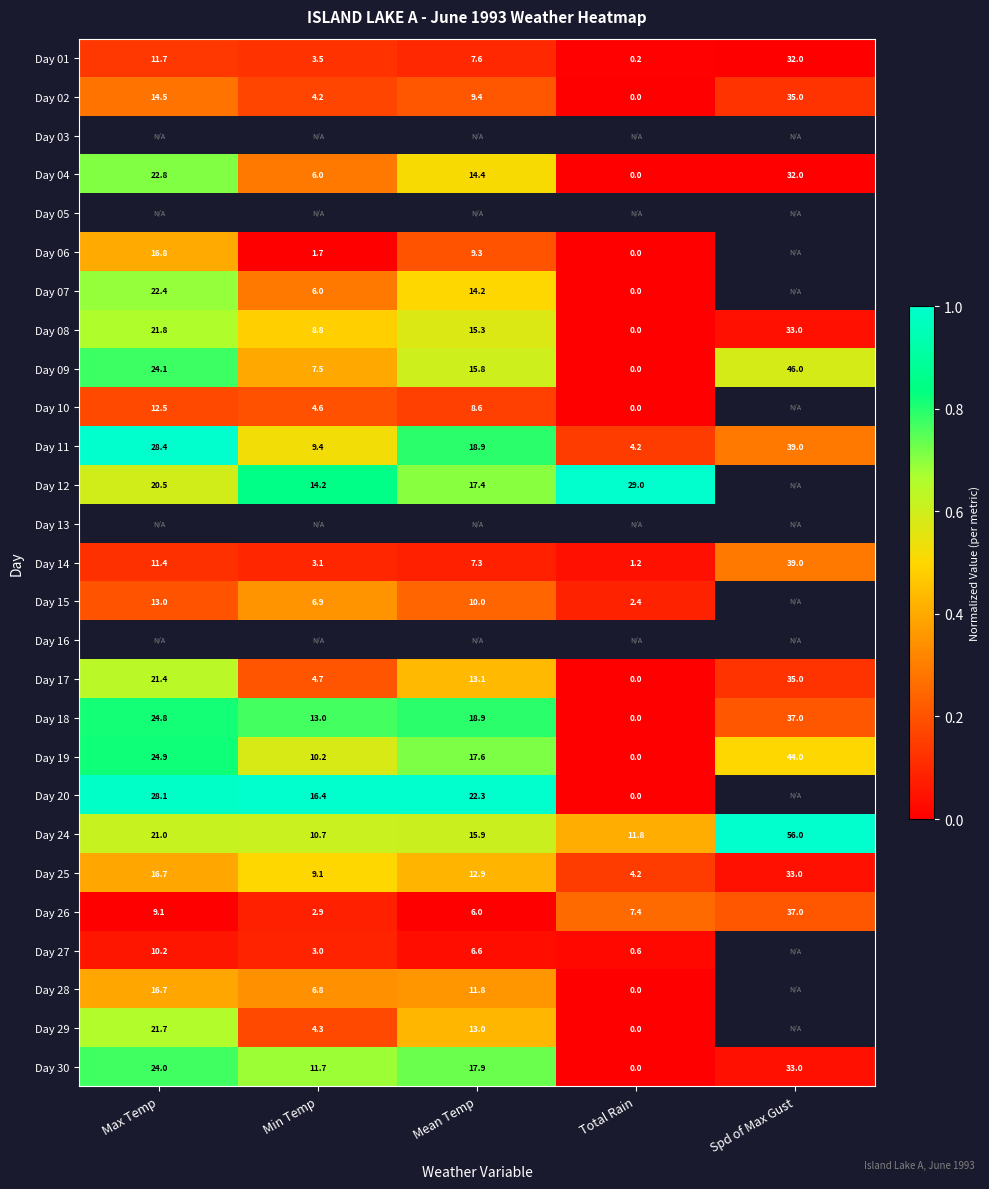

Is the value of Day 17 at Total Rain greater than the value of Day 27 at Total Rain?

No